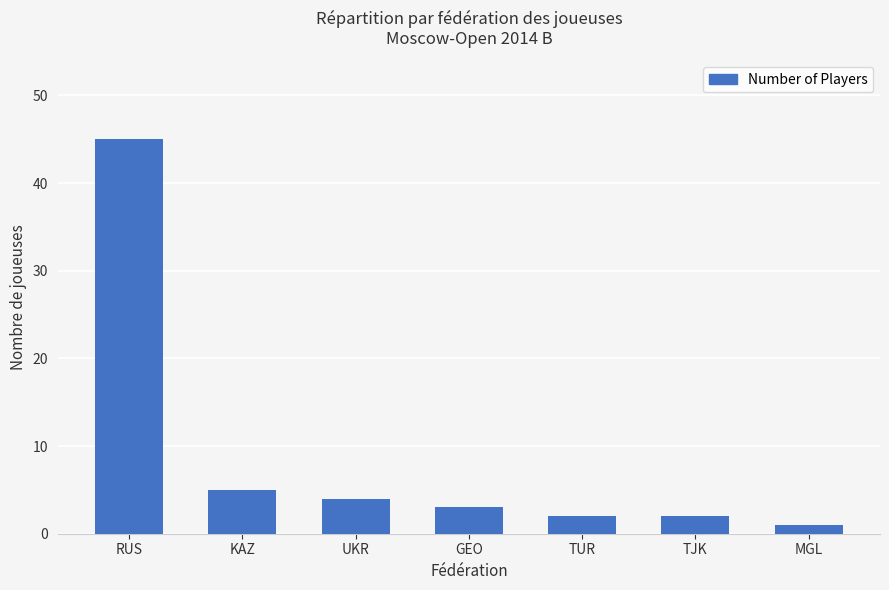

Are the bars horizontal?

No